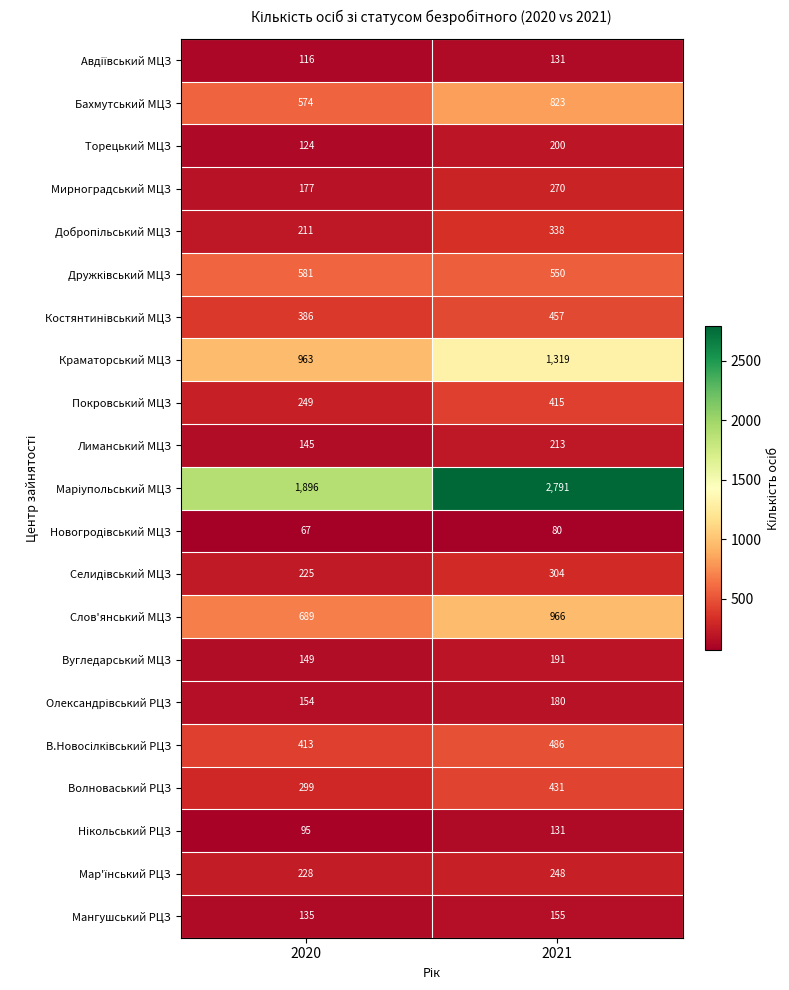

Which label corresponds to the smallest value in the chart?

2020